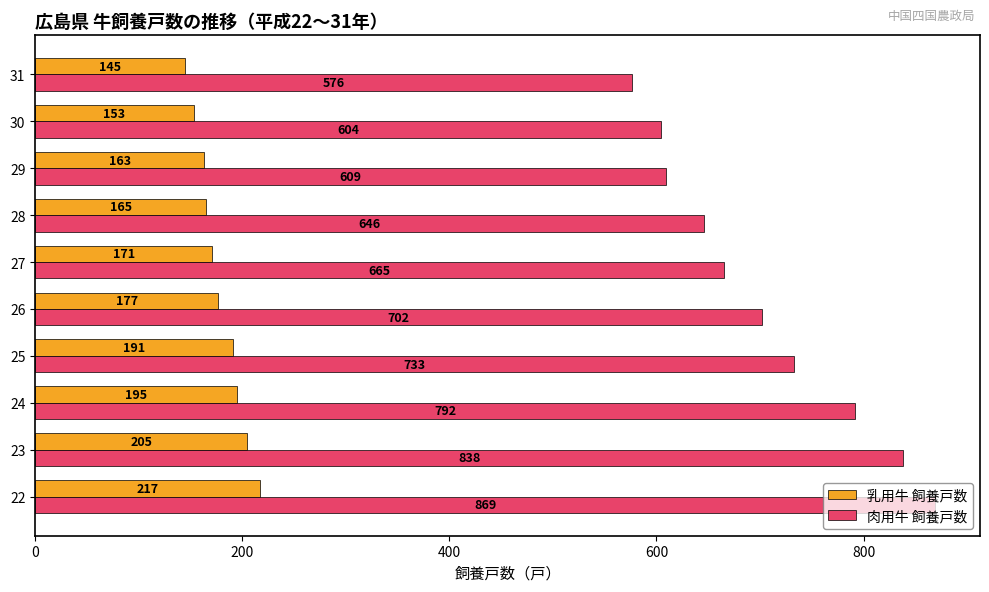

Which series has the widest spread of values?

肉用牛 飼養戸数